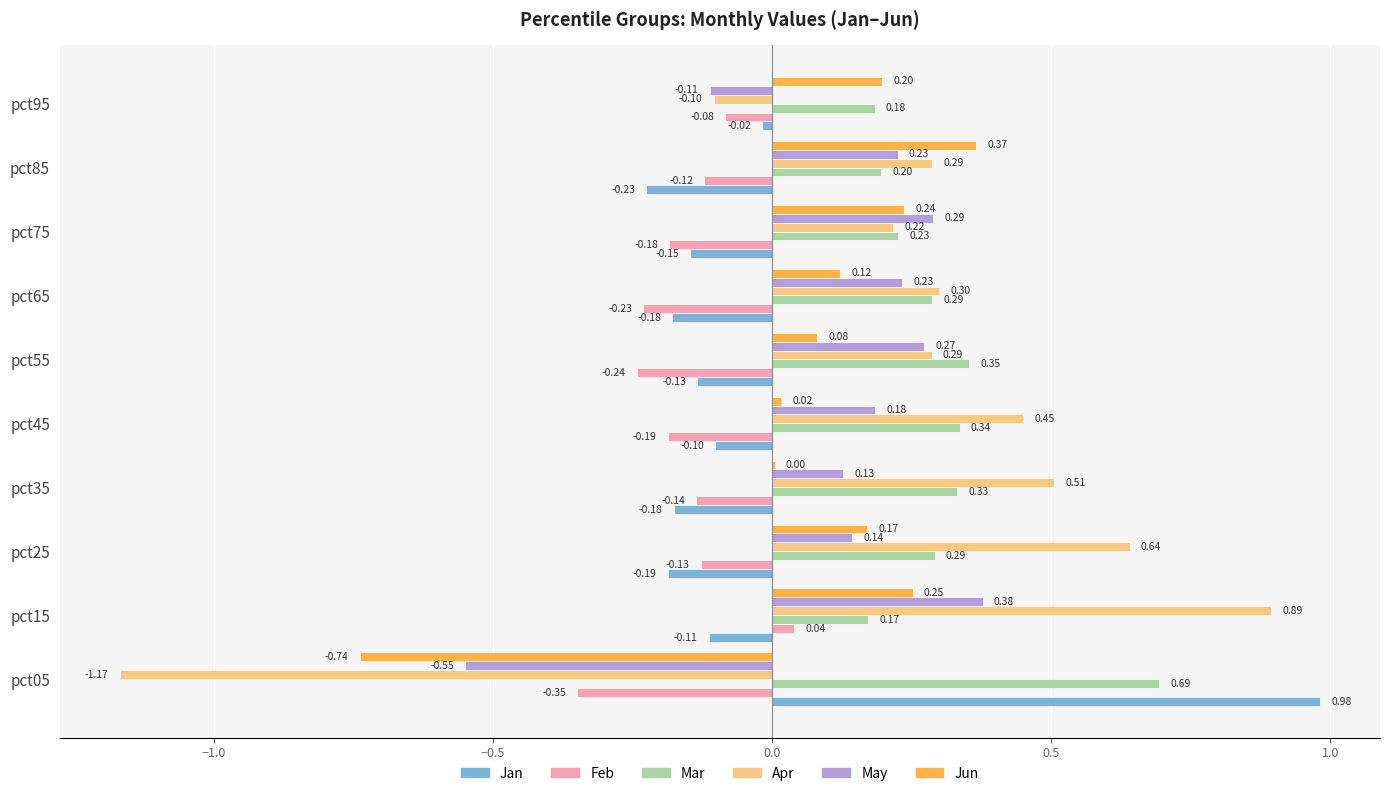

Which series changed the most between pct15 and pct85?

Apr